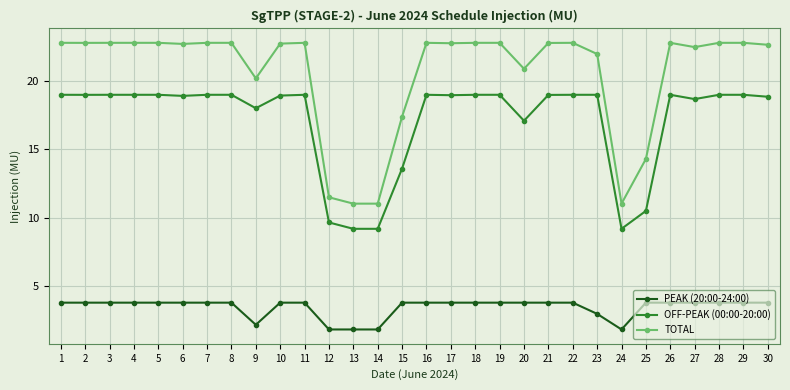

What is the value of the TOTAL point at the 16th from the left?

22.8